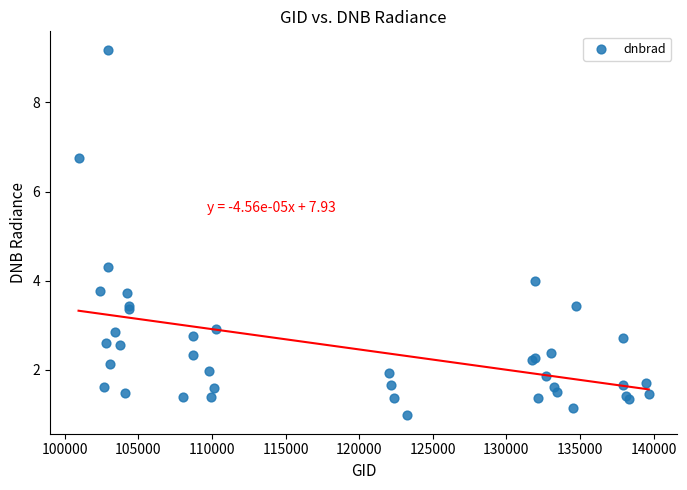

What Y value in the scatter plot is closest to 5?

4.3